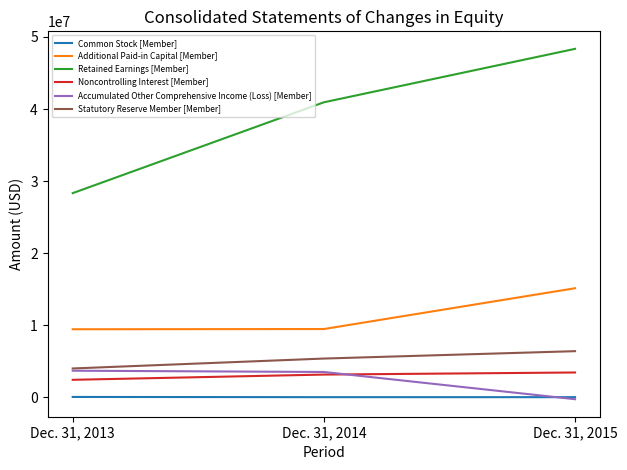

True or false: Additional Paid-in Capital [Member] has a value of 9443230 at Dec. 31, 2013.

True